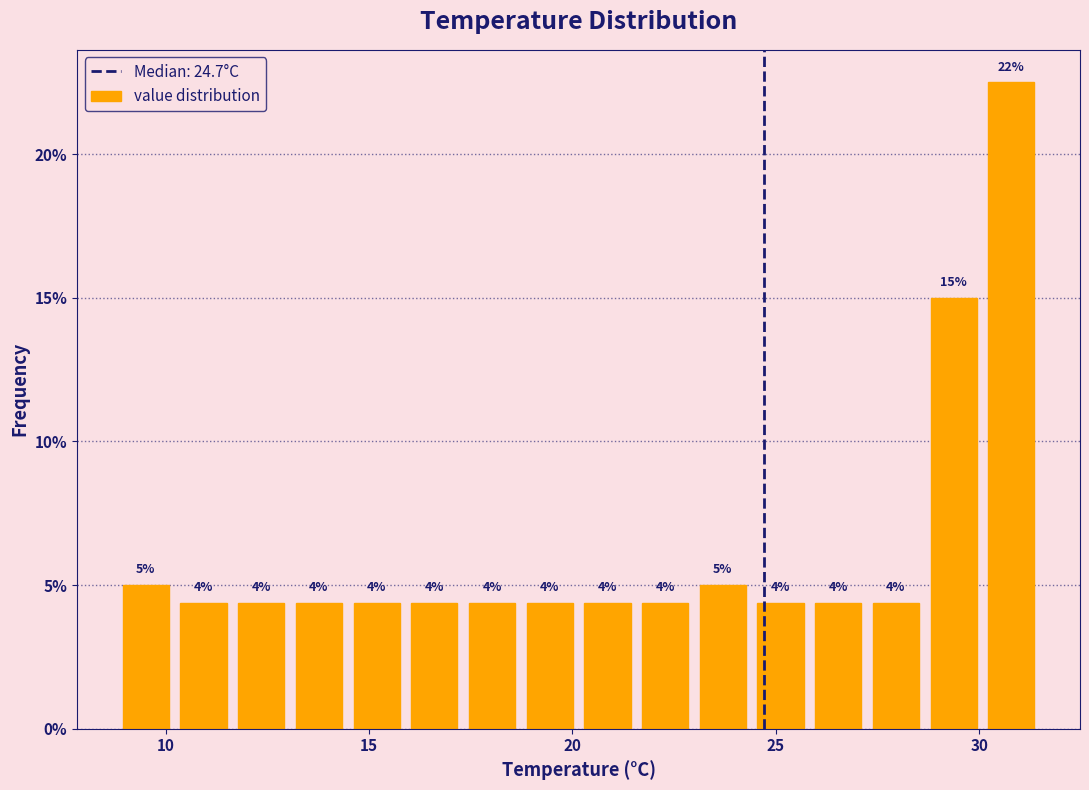

Read against the x-axis, roughly where is the centre of the tallest bar?

31.0